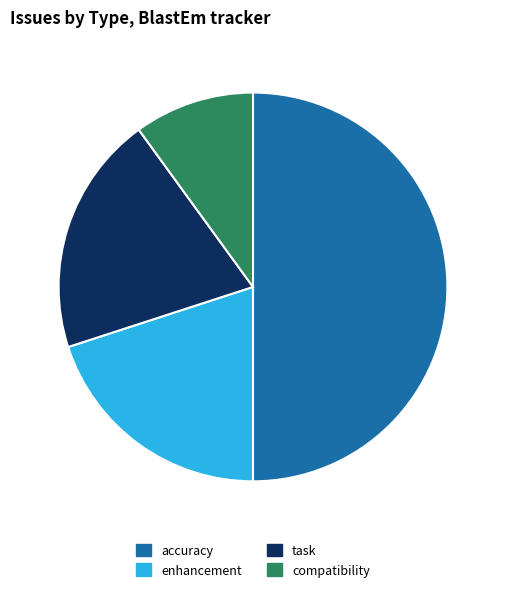

Is compatibility the majority of the pie?

No